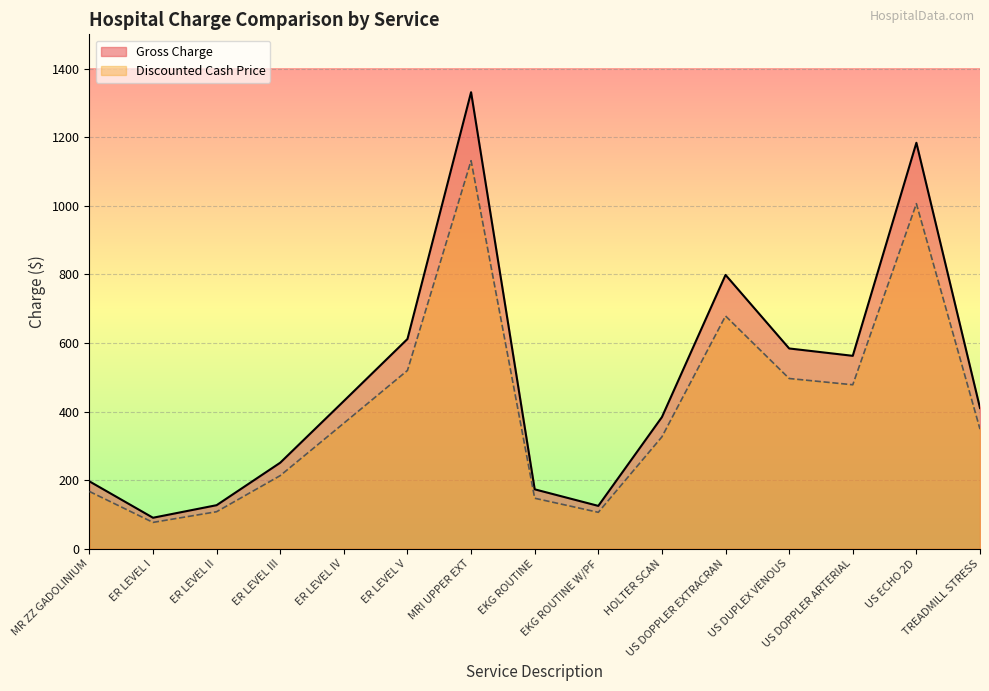

Is it true that Discounted Cash Price equals 213.3 at ER LEVEL III?

True